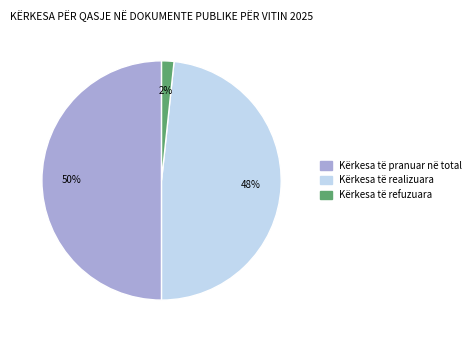

To the nearest percent, what is the average slice percentage?

33%